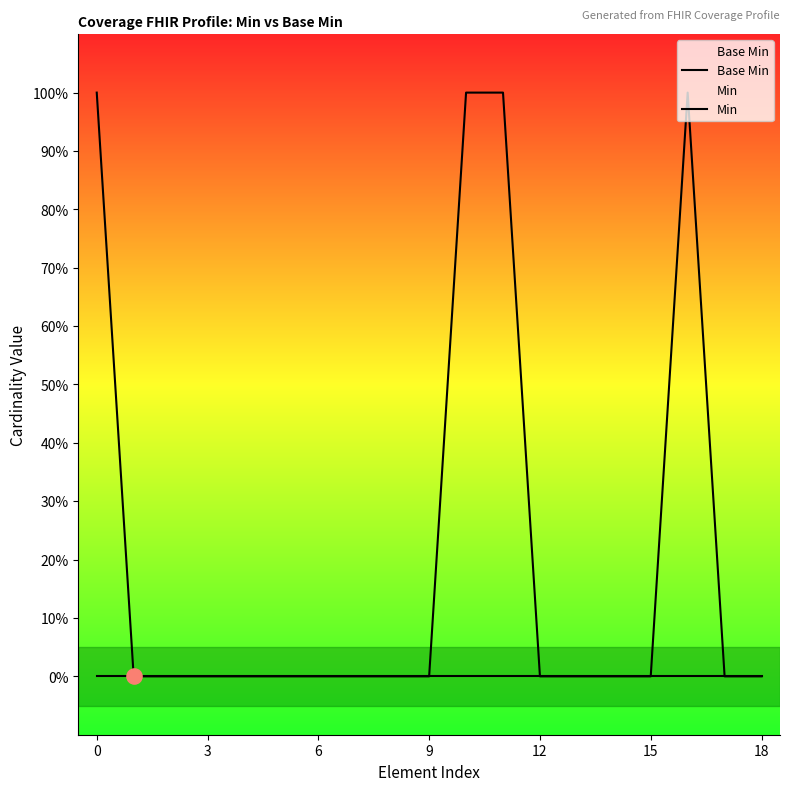

What are all the series names shown in the legend?

Base Min, Min